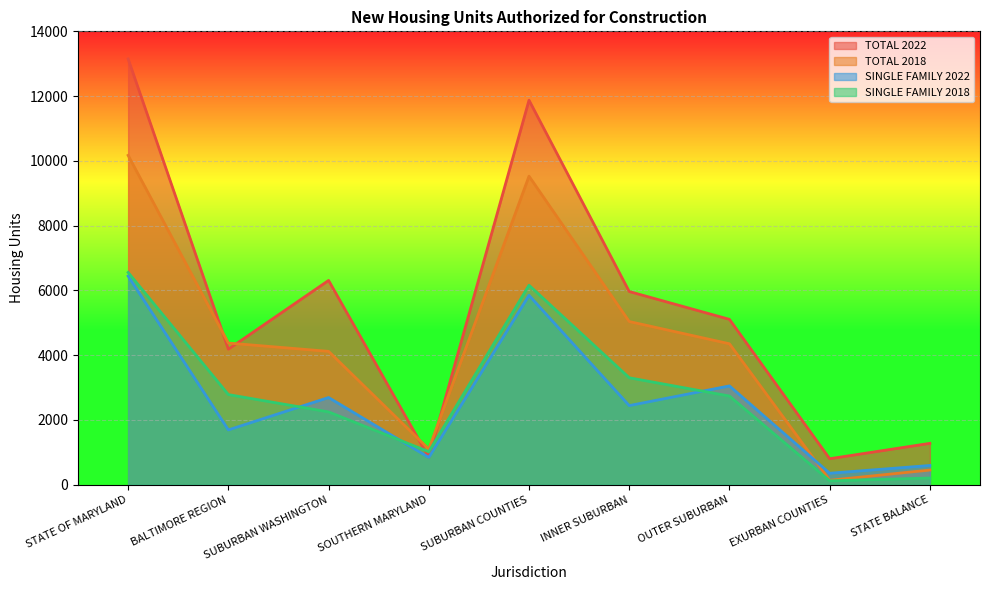

What is the approximate value of SINGLE FAMILY 2022 at SOUTHERN MARYLAND, to the nearest 50?

850